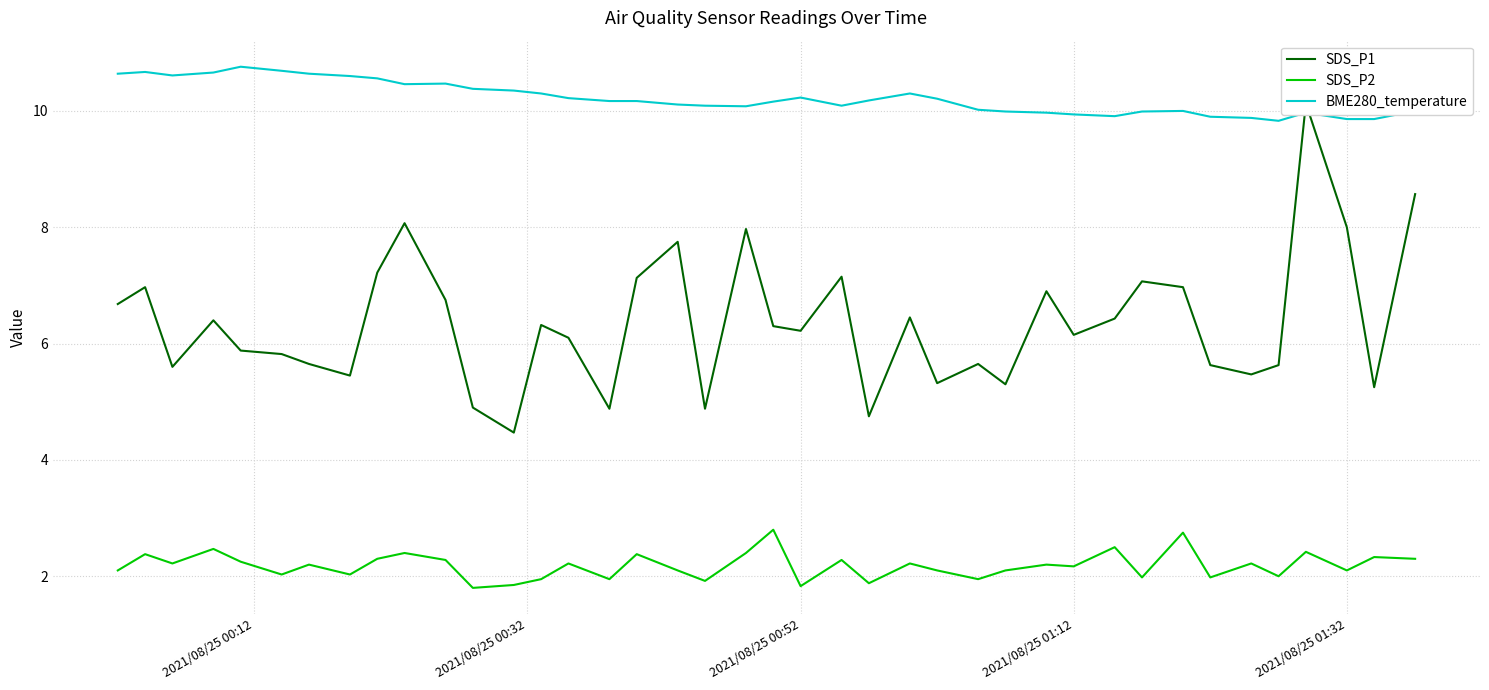

What is the sum of all SDS_P1 values?

254.2